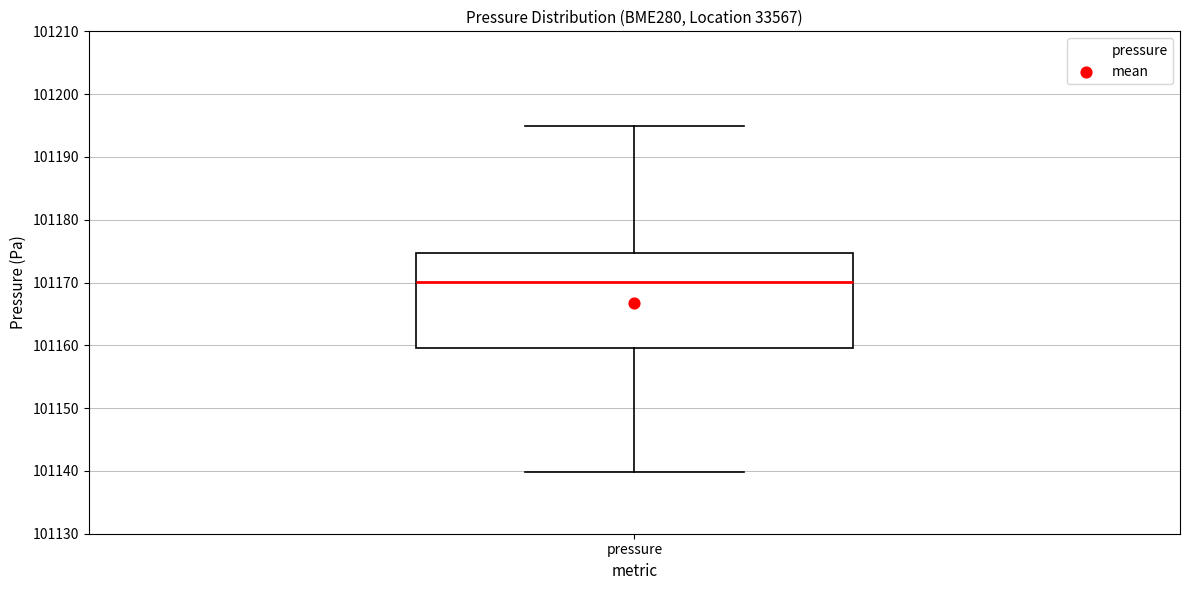

Read this box plot against the y-axis: the position of the median line, the range covered by the box, and the ends of both whiskers. The values are not printed on the chart, so give them approximately, as read against the axis.

median 101170, box 101160 to 101175, whiskers 101140 to 101195